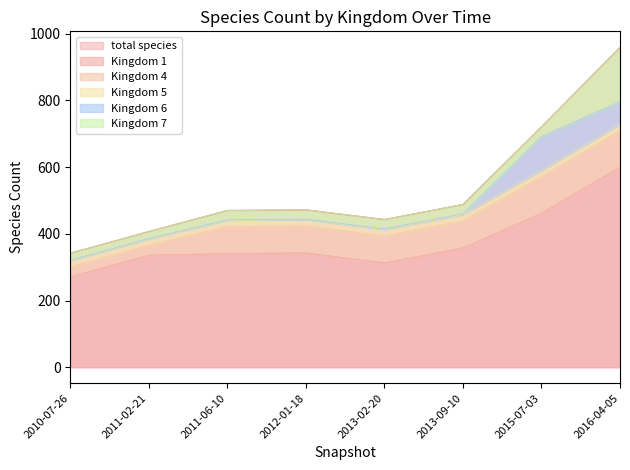

True or false: Kingdom 1 and total species intersect in this chart.

False